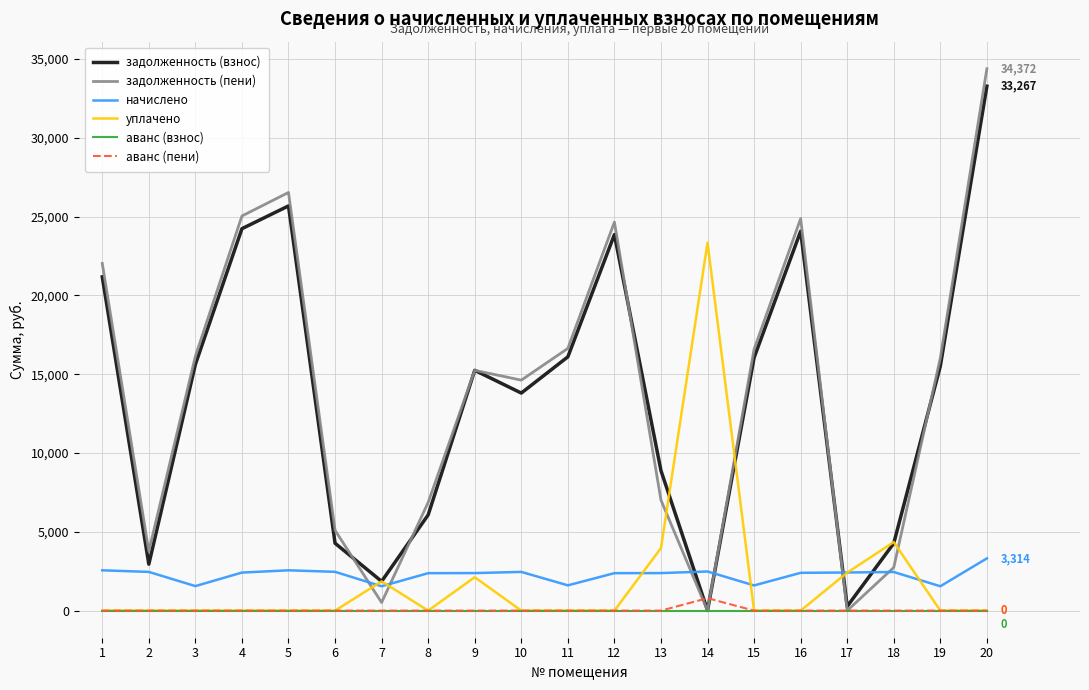

At which category is the sum across all series the highest?

20